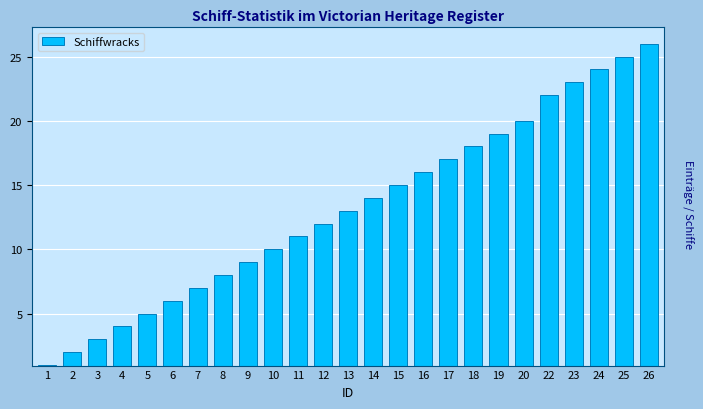

Reading right to left, transcribe all the data shown in this chart.

26=26	25=25	24=24	23=23	22=22	20=20	19=19	18=18	17=17	16=16	15=15	14=14	13=13	12=12	11=11	10=10	9=9	8=8	7=7	6=6	5=5	4=4	3=3	2=2	1=1